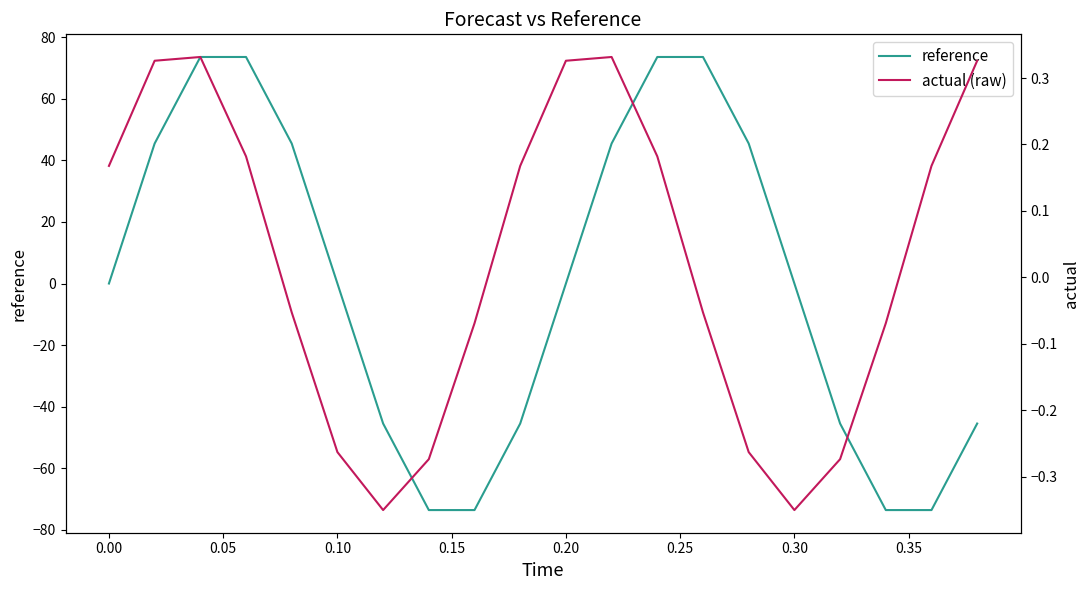

What is the highest value of the reference series?

73.5